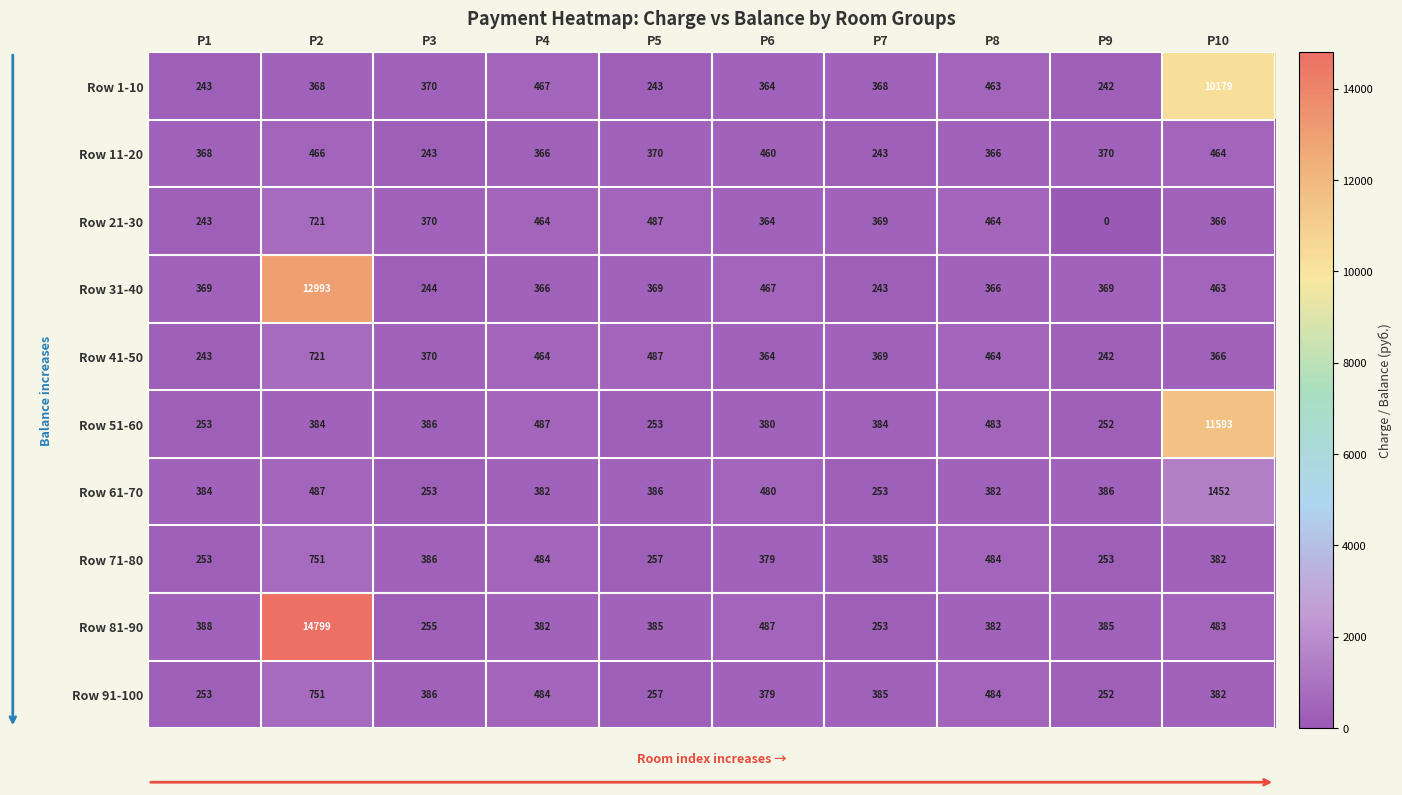

What is the greatest value displayed?

14799